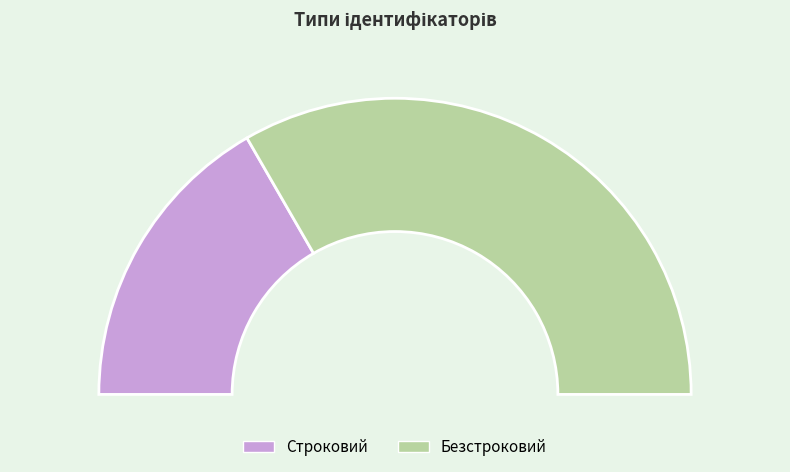

What is the majority slice?

Безстроковий